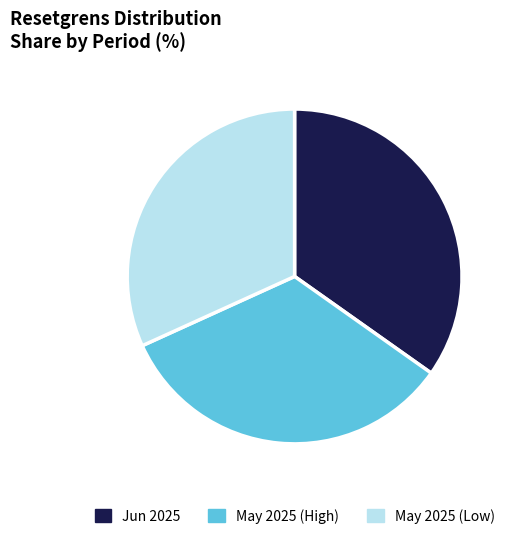

Count the number of slices in the pie.

3